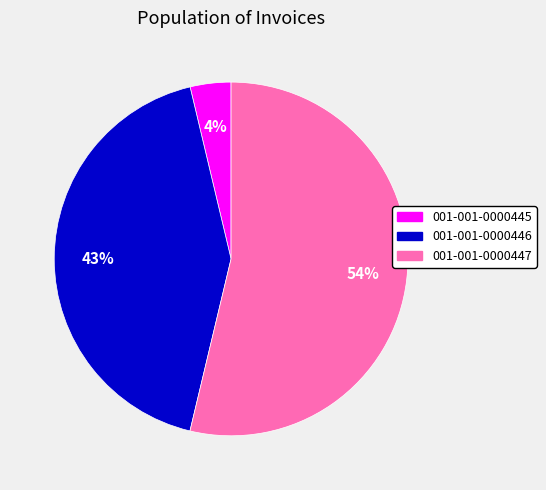

Which slice is the smallest?

001-001-0000445